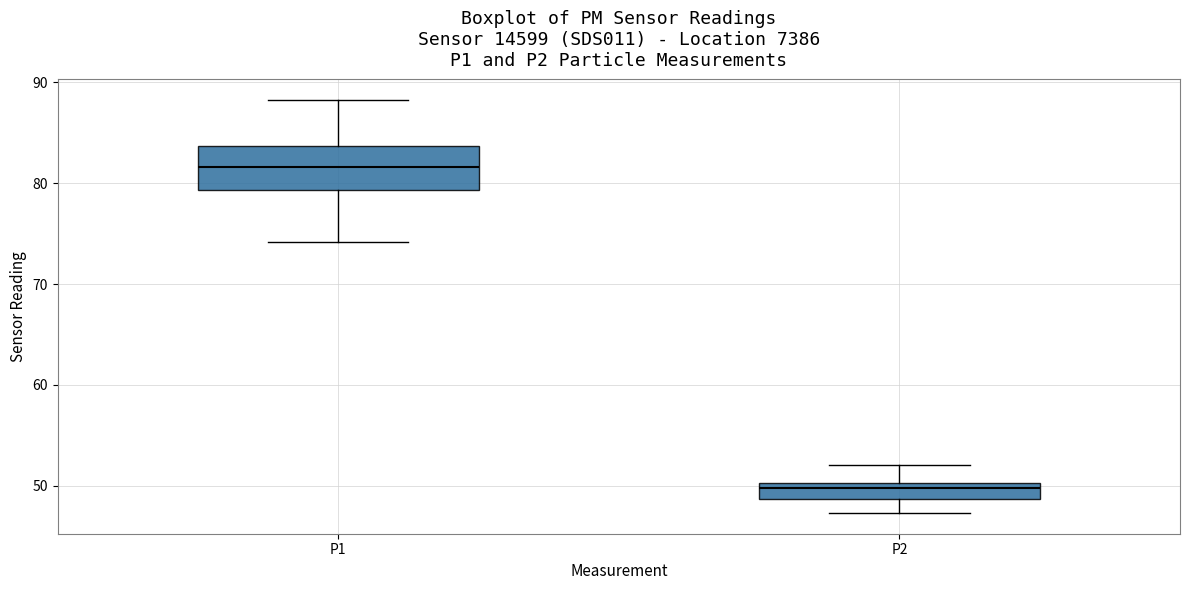

Where is the upper edge of the box for P1 on the y-axis? The values are not printed on the chart, so give them approximately, as read against the axis.

84